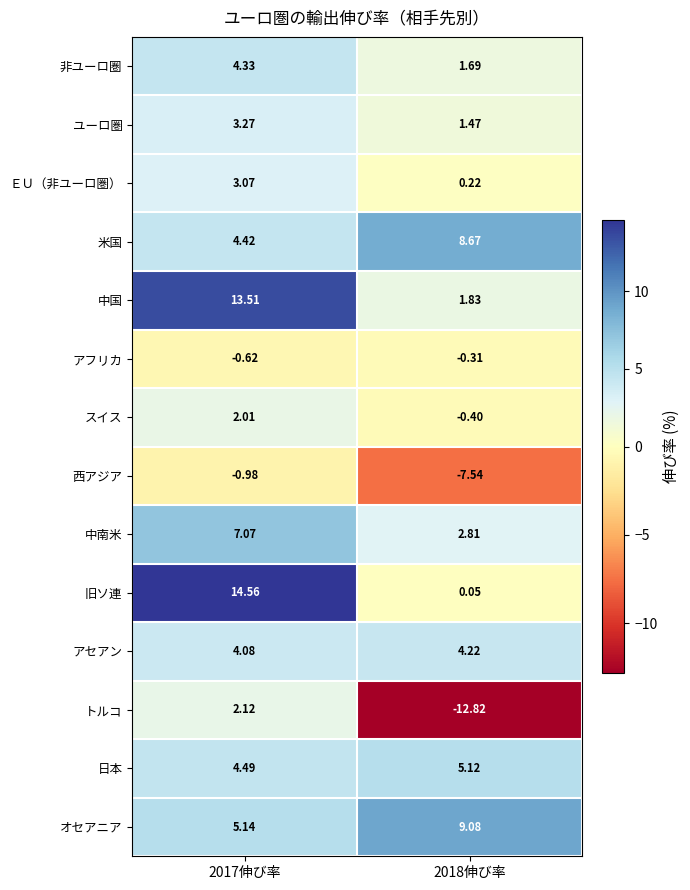

Which series has the largest total across all categories?

中国